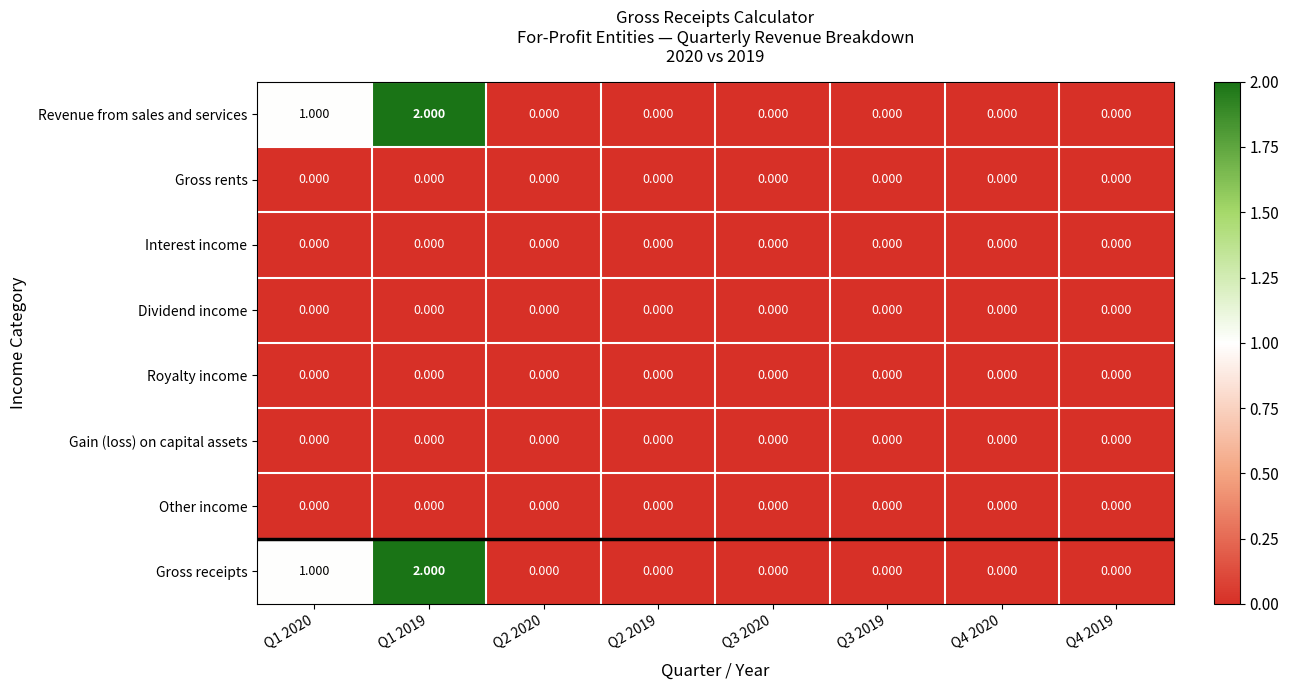

Is the value of Gain (loss) on capital assets at Q2 2020 greater than the value of Revenue from sales and services at Q1 2020?

No